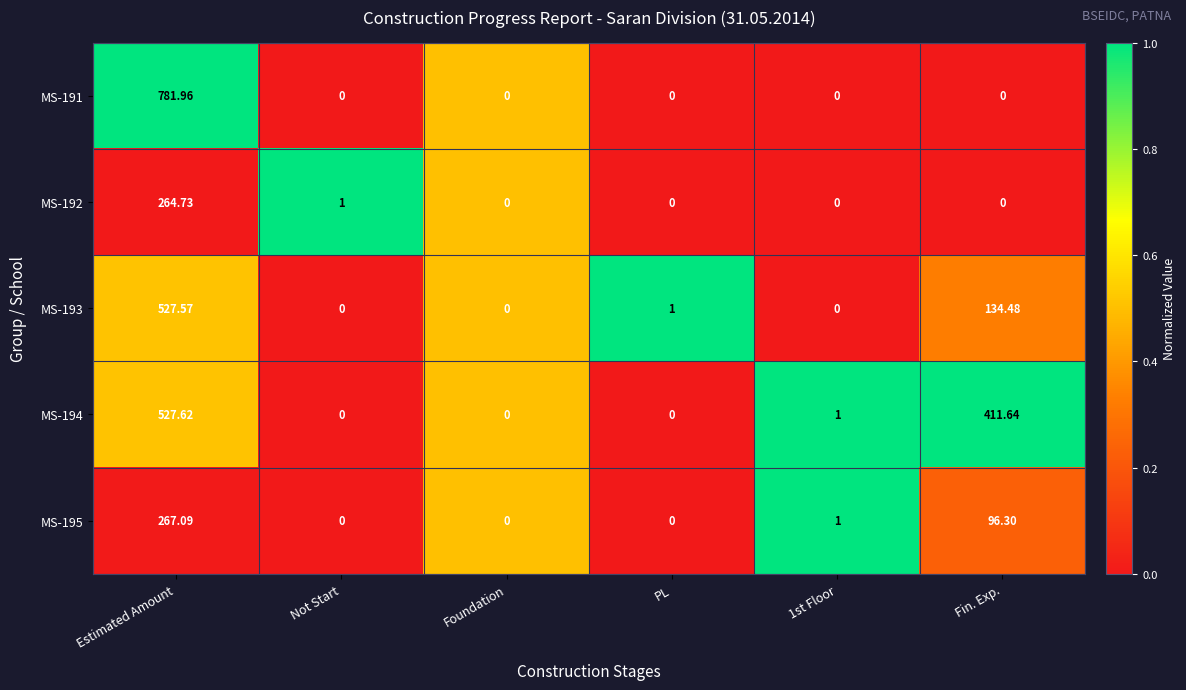

At which label does MS-193 first exceed 1?

Estimated Amount